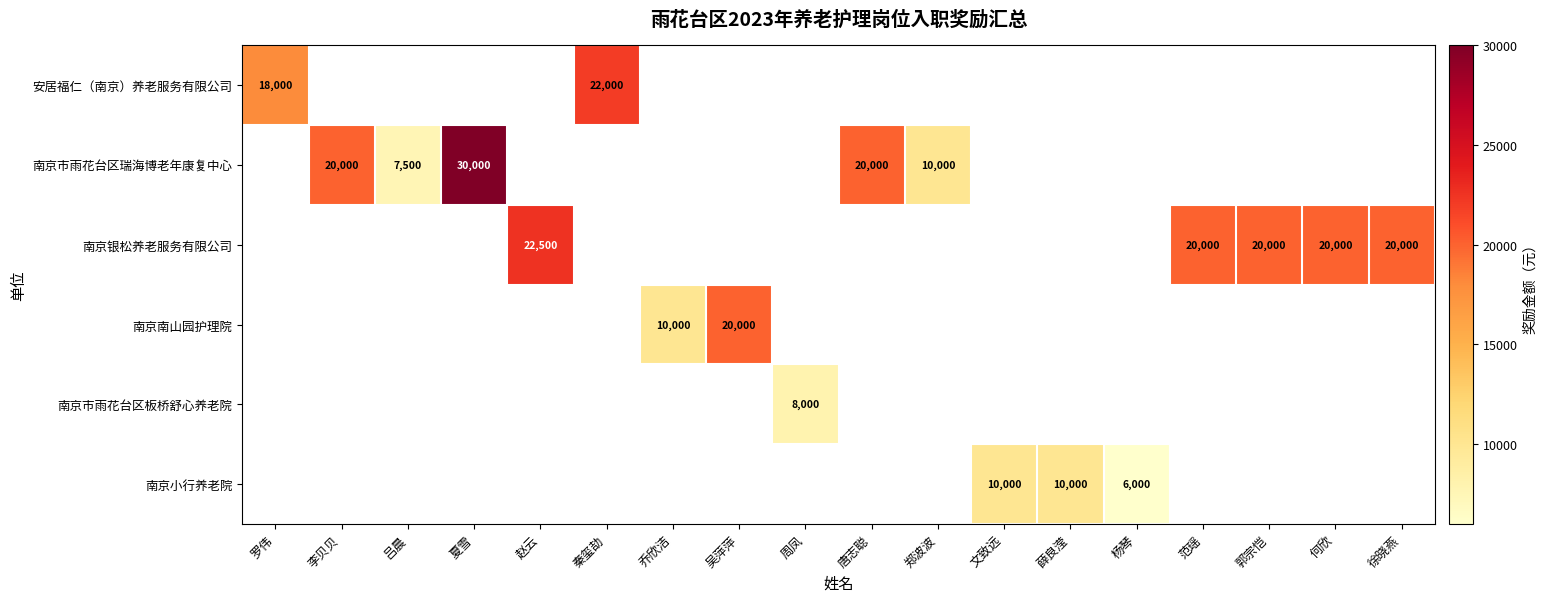

True or false: 南京小行养老院 has a value of 10000 at 文致远.

True